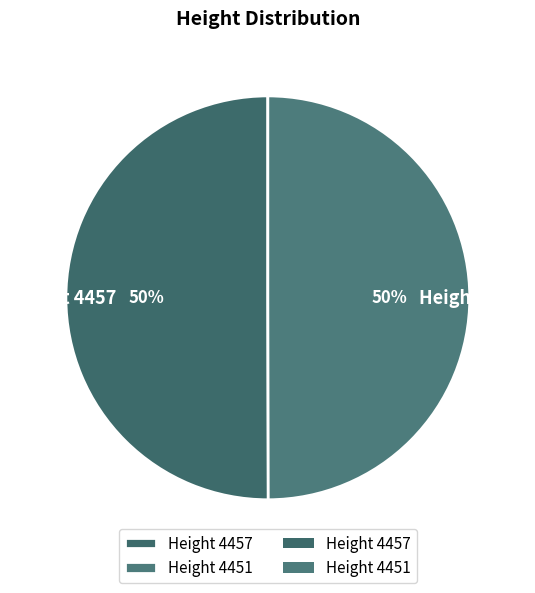

True or false: Height 4451 accounts for 50% of the total.

True